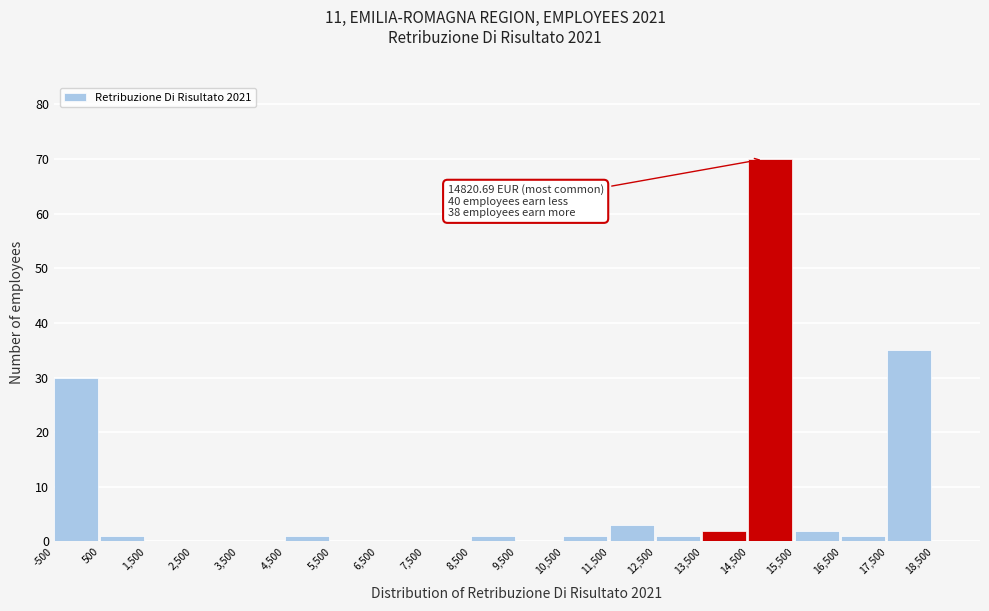

Over which range of the x-axis is the bar tallest?

14500 to 15500